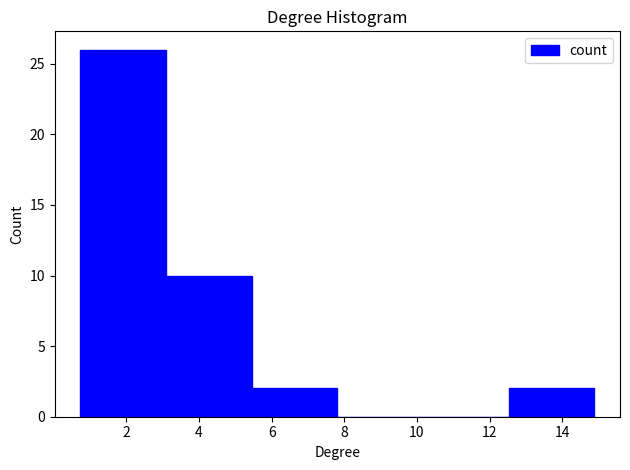

Over which range of the x-axis is the bar tallest?

0.8 to 3.0